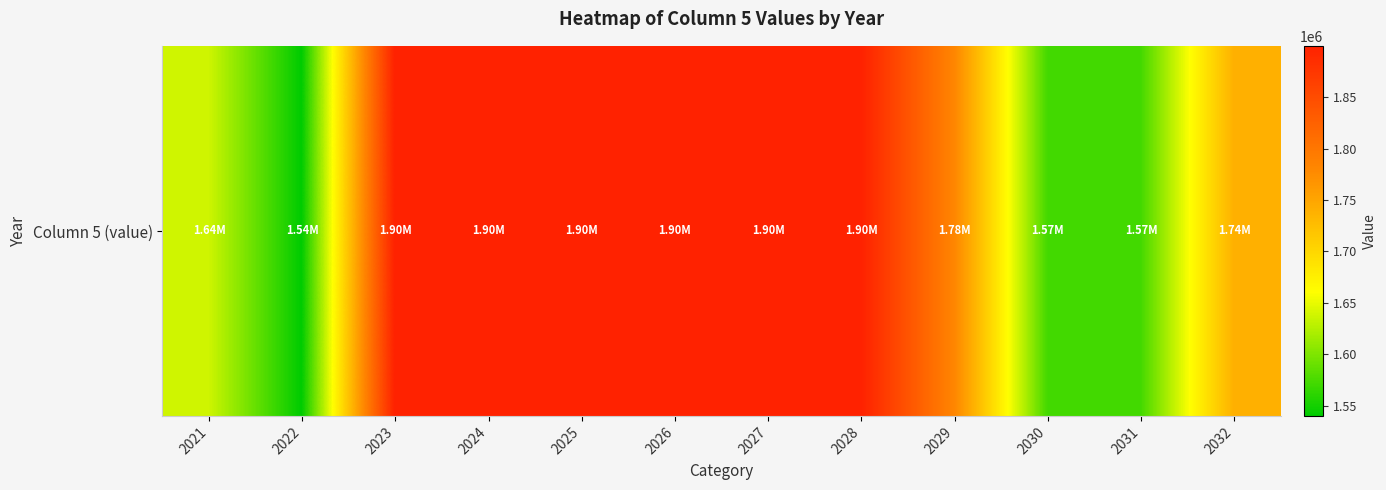

List the labels in order of value, largest first.

2023, 2024, 2026, 2027, 2028, 2025, 2029, 2032, 2021, 2031, 2030, 2022